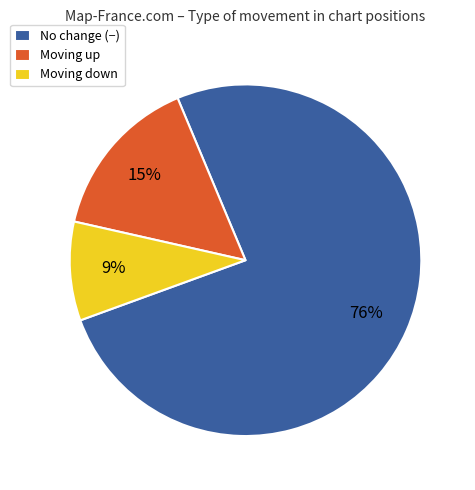

To the nearest percent, what is the difference between the largest and smallest slice percentages?

67%